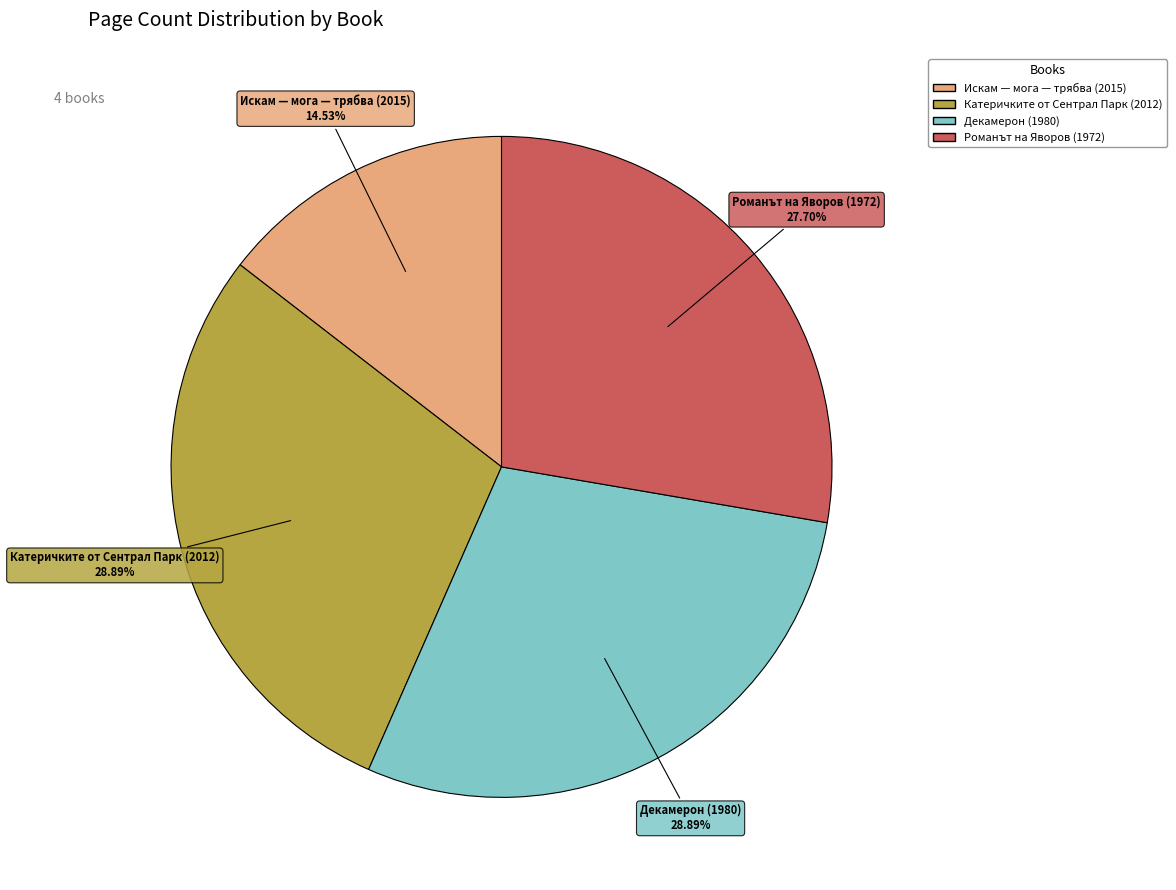

To the nearest percent, what percentage of the pie is Романът на Яворов (1972)?

28%